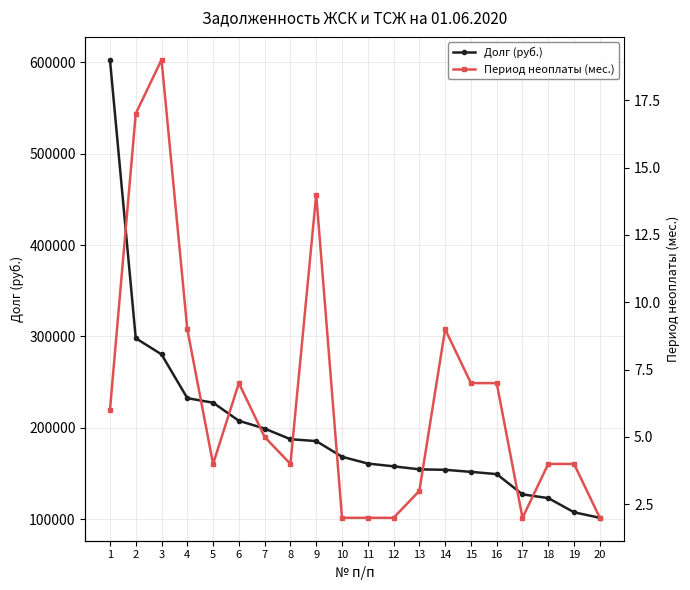

Is it true that Долг (руб.) equals 149716.8 at 20?

False